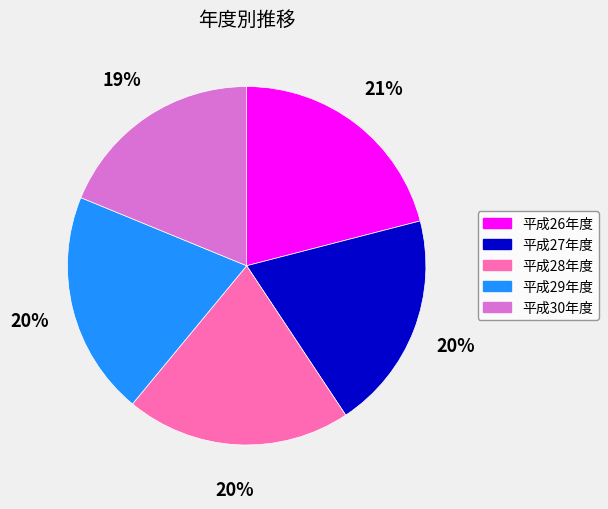

True or false: 平成26年度 accounts for 14% of the total.

False